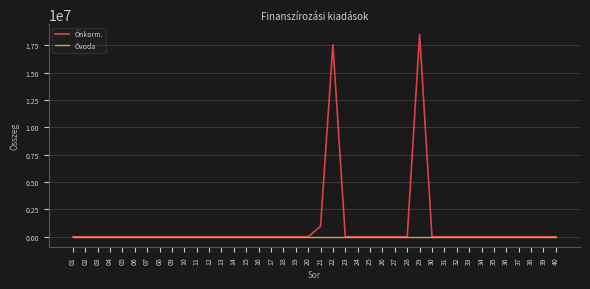

List the series in order of their peak value, lowest first.

Óvoda, Önkorm.